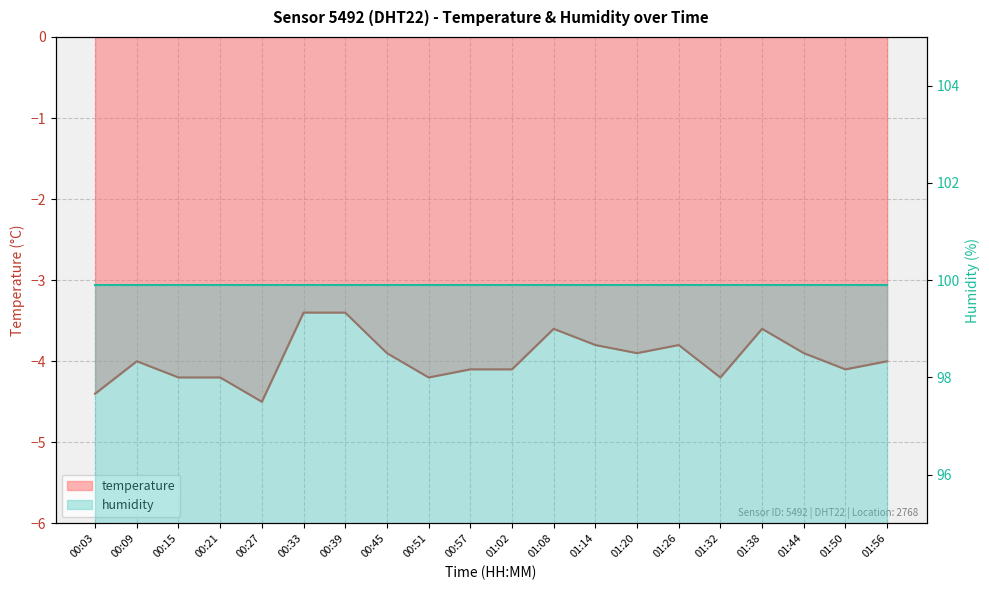

What is the value of the 19th point from the left?

-4.1